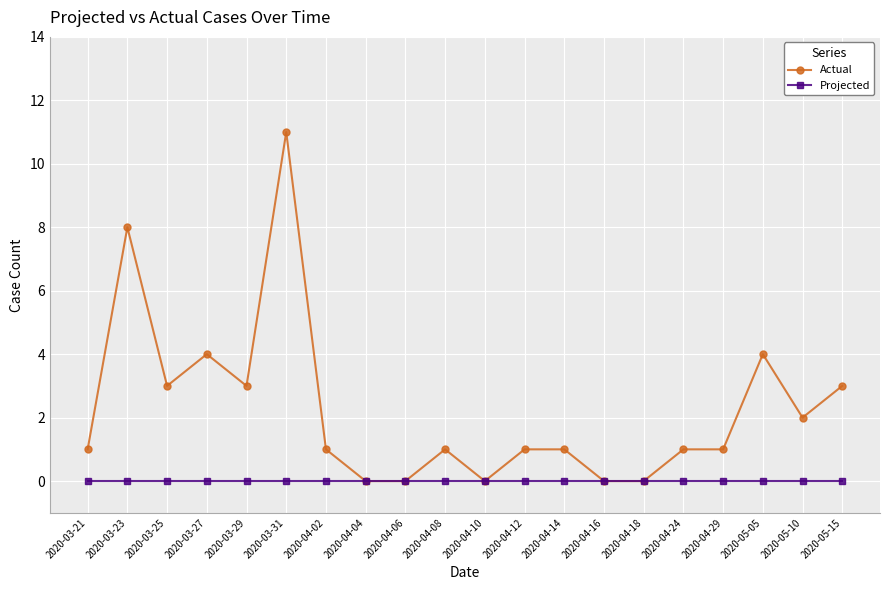

How many lines are shown in the chart?

2